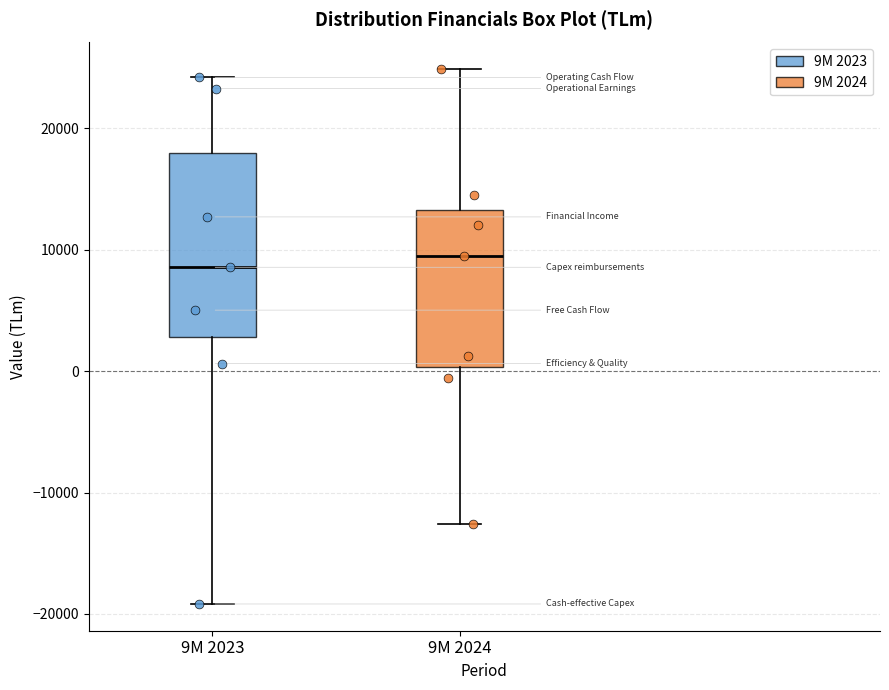

Reading left to right, read every box against the y-axis: the position of its median line, the range the box covers, and the ends of its whiskers. The values are not printed on the chart, so give them approximately, as read against the axis.

9M 2023: median 9000, box 3000 to 18000, whiskers -19000 to 24000
9M 2024: median 10000, box 0 to 13000, whiskers -13000 to 25000